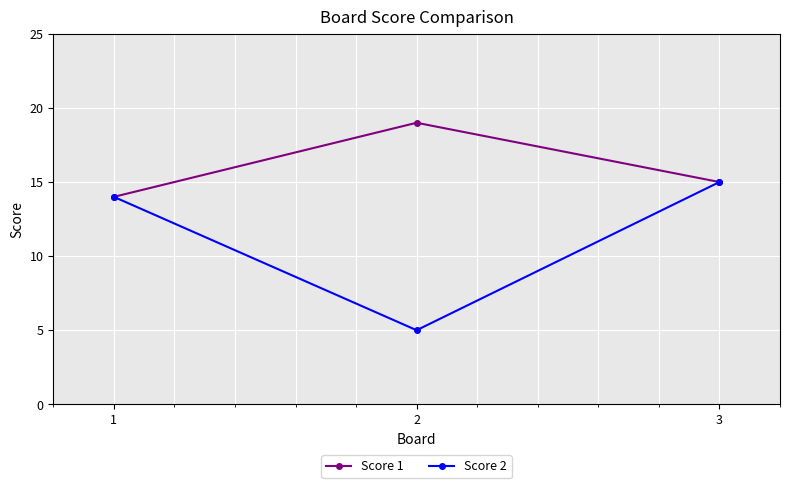

Which label corresponds to the largest value in the chart?

2